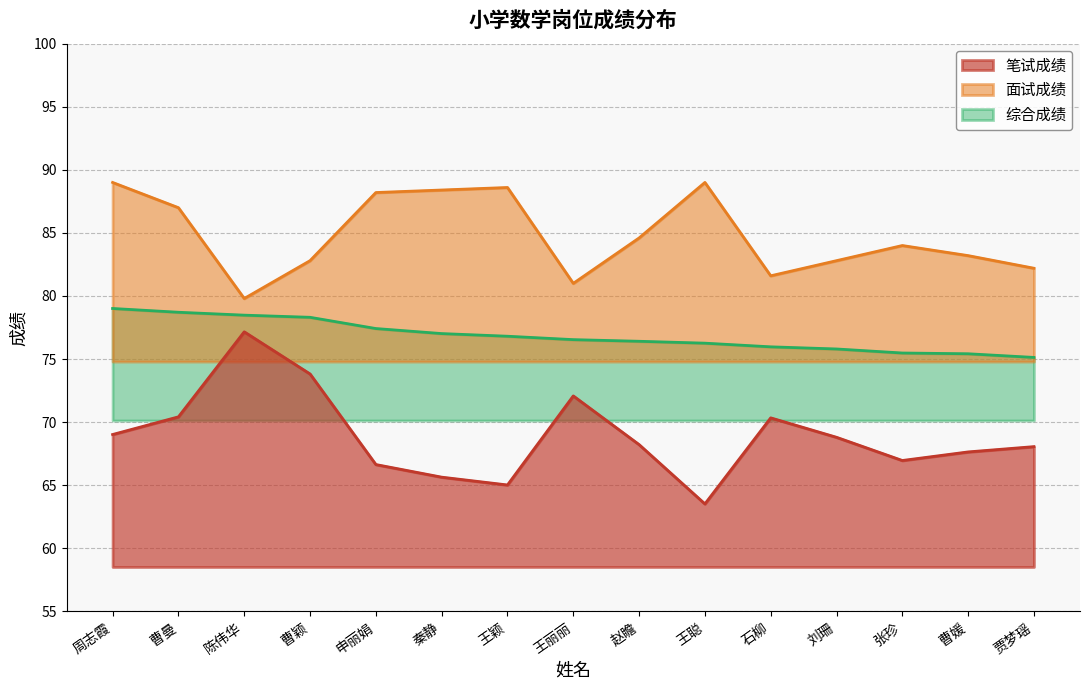

What is the difference between the 笔试成绩 values at 陈伟华 and 曹媛?

9.5